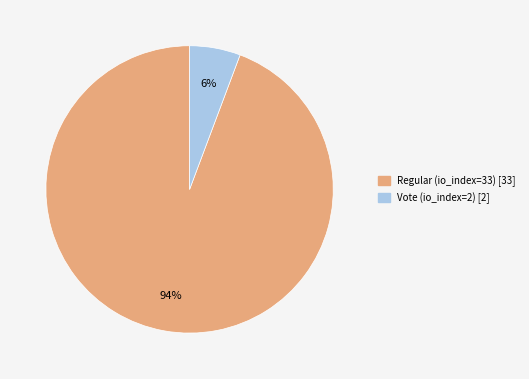

What percentage is the Regular (io_index=33) slice, to the nearest percent?

94%